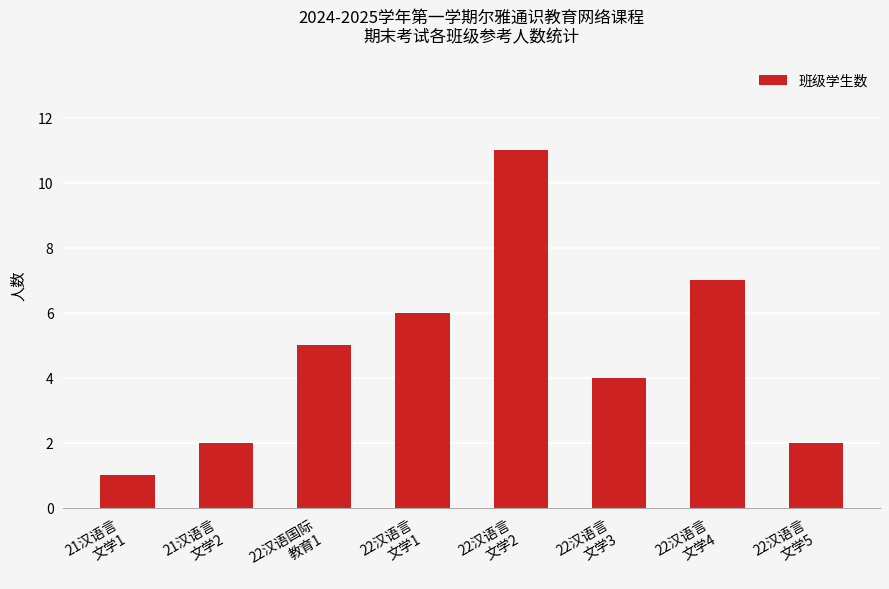

At which category does the chart reach its peak across all series?

22汉语言
文学2